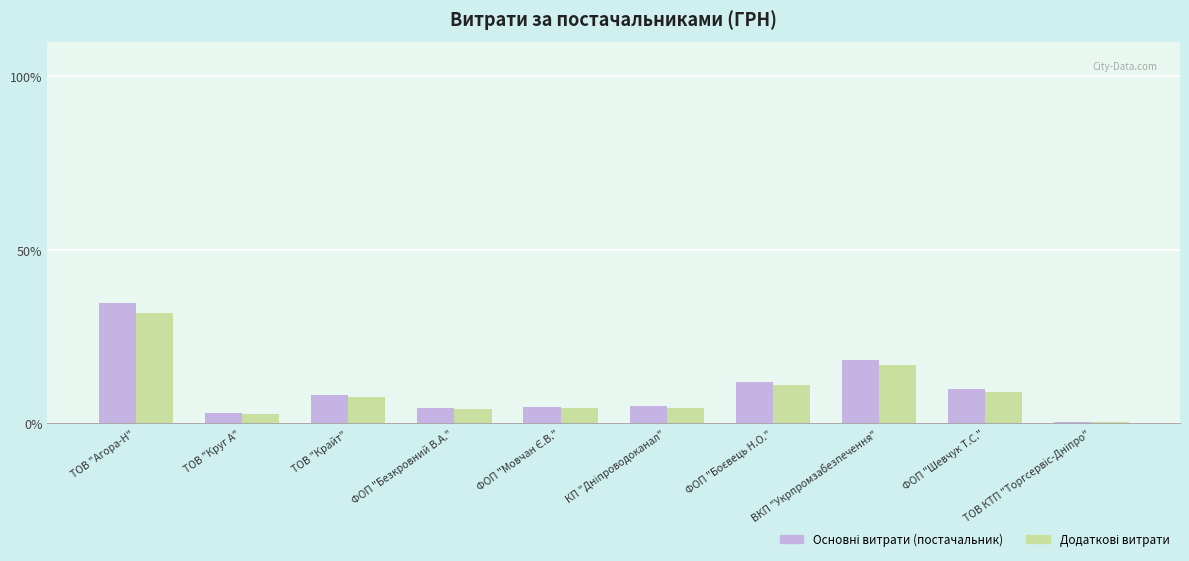

How many distinct data groups are displayed?

2